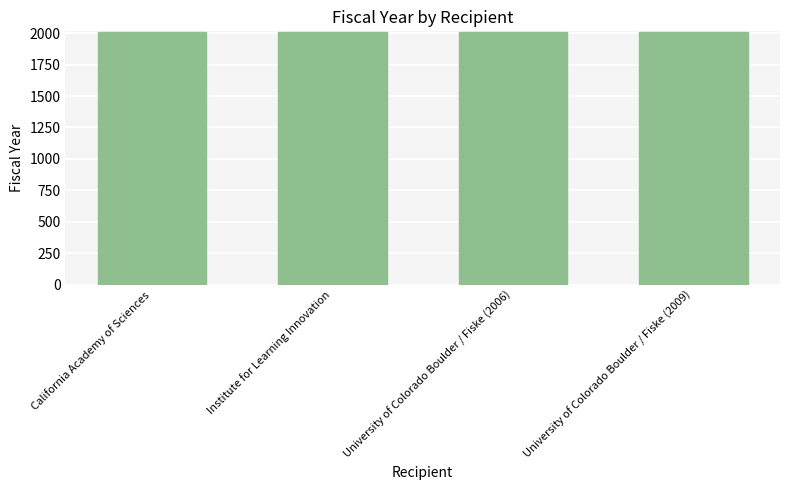

Read the value at California Academy of Sciences.

2010